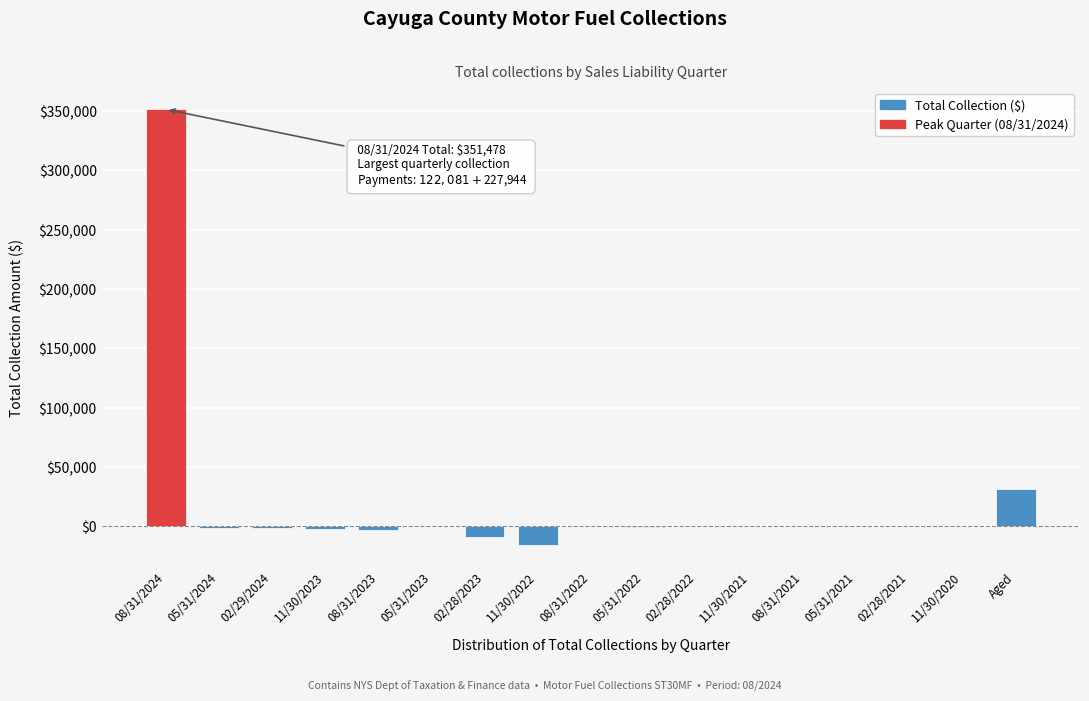

The chart shows a value of 31923.6 at Aged. True or false?

True